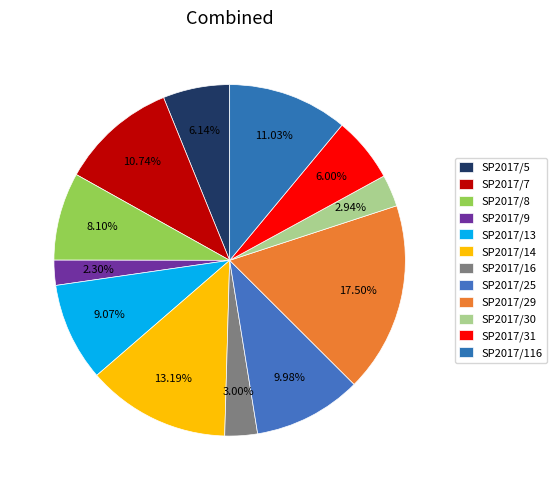

How many segments does this pie chart have?

12